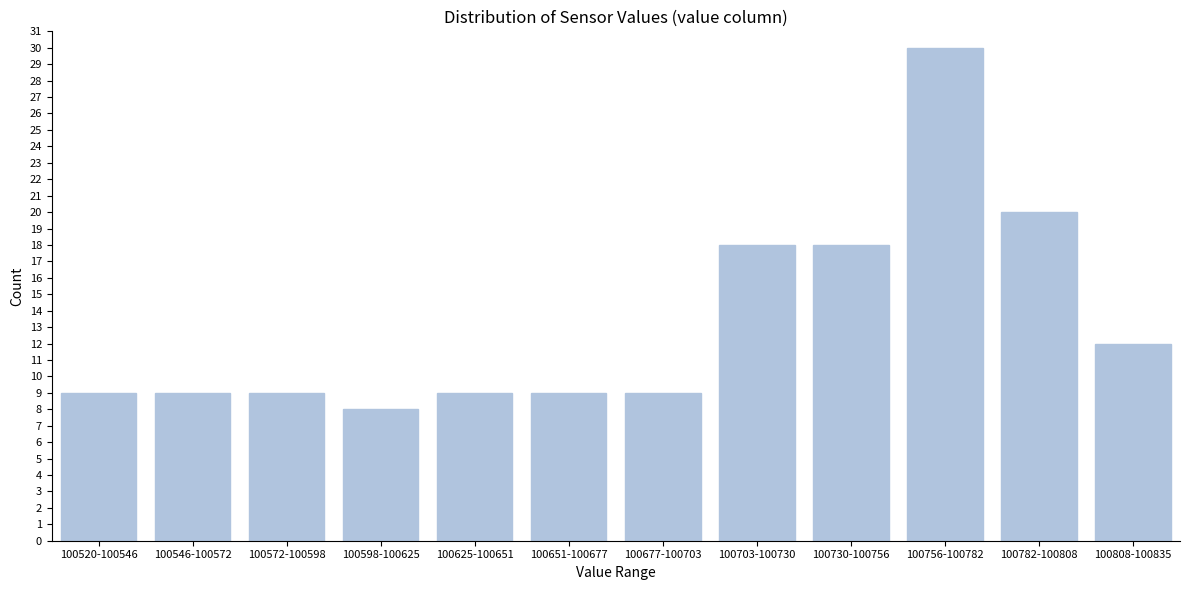

Reading left to right, what are all the values shown in this chart?

9	9	9	8	9	9	9	18	18	30	20	12